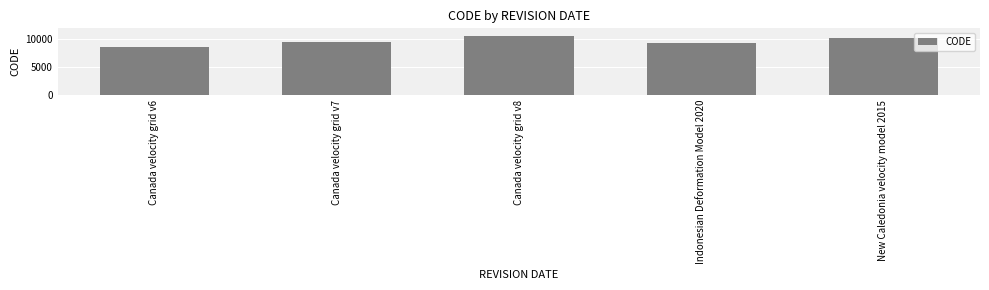

Which category has the highest value across all series?

Canada velocity grid v8